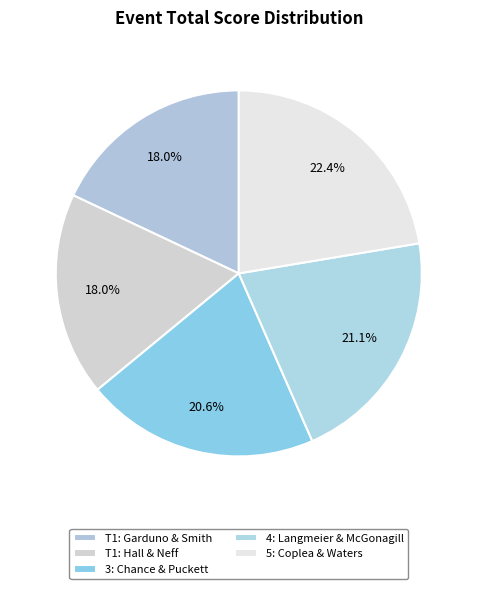

How many slices are in this pie chart?

5